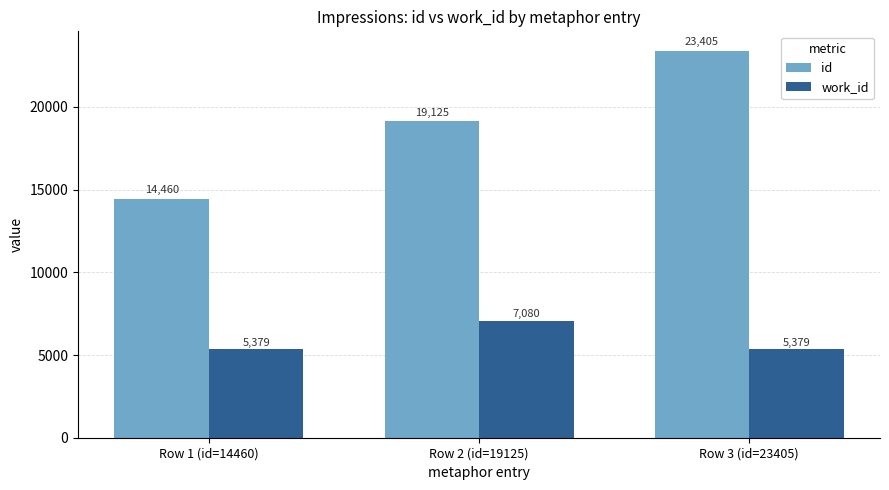

Are the bars horizontal?

No